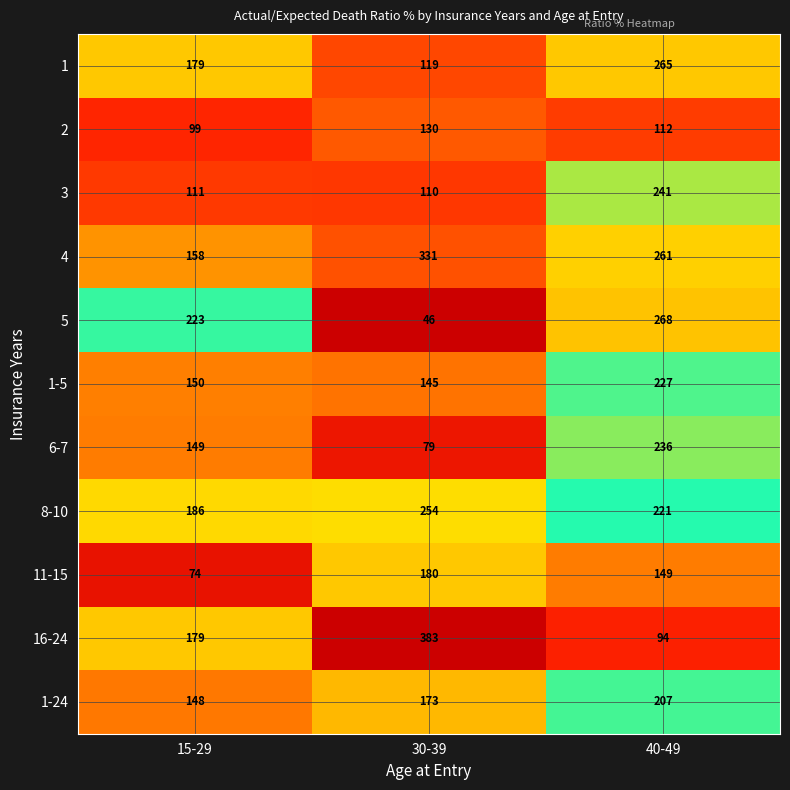

What is the sum of all 1-5 values?

522